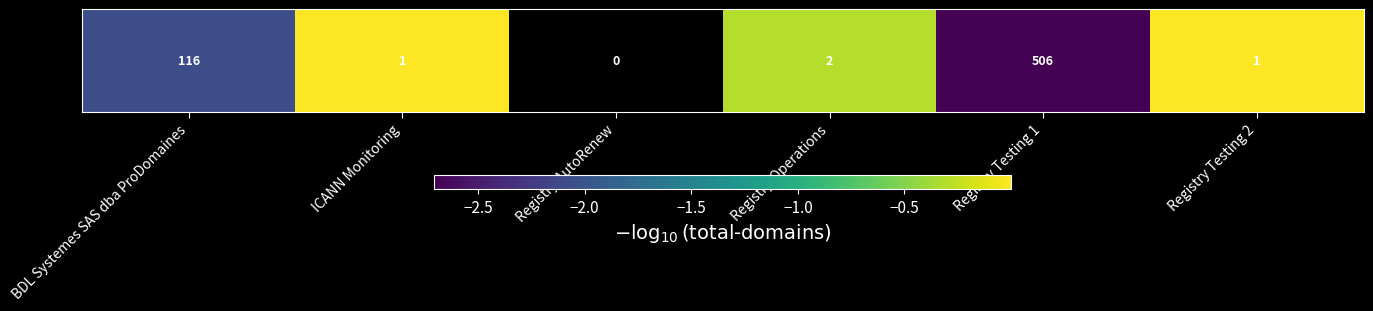

List the labels in order of value, largest first.

ICANN Monitoring, Registry AutoRenew, Registry Testing 2, Registry Operations, BDL Systemes SAS dba ProDomaines, Registry Testing 1